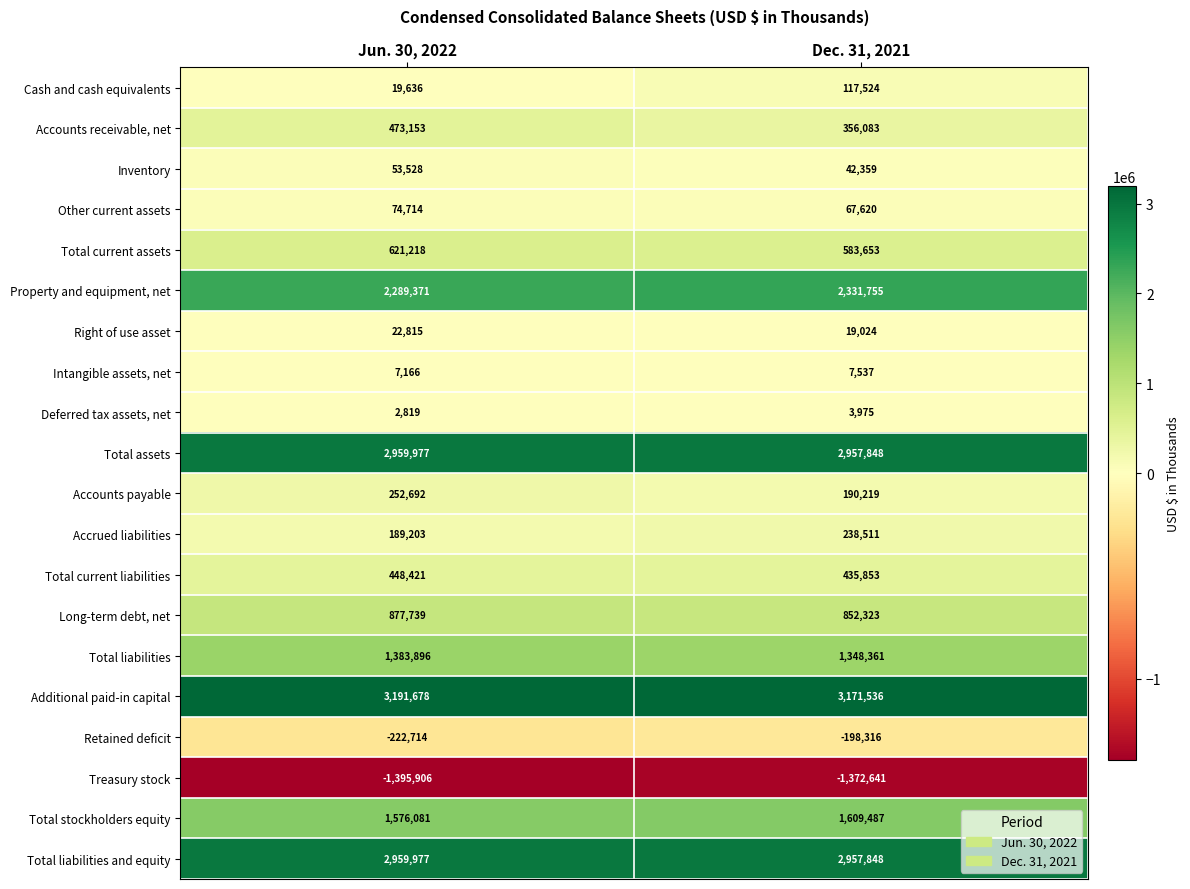

What value does the Accounts payable series have at Dec. 31, 2021?

190219